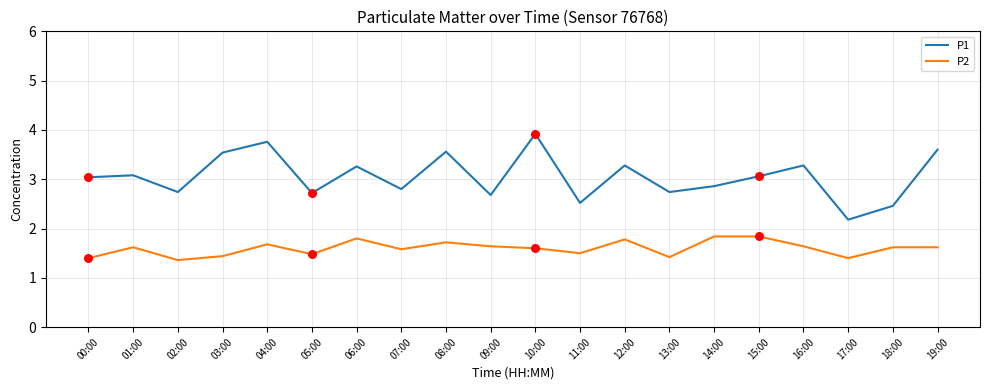

Which series has the widest spread of values?

P1